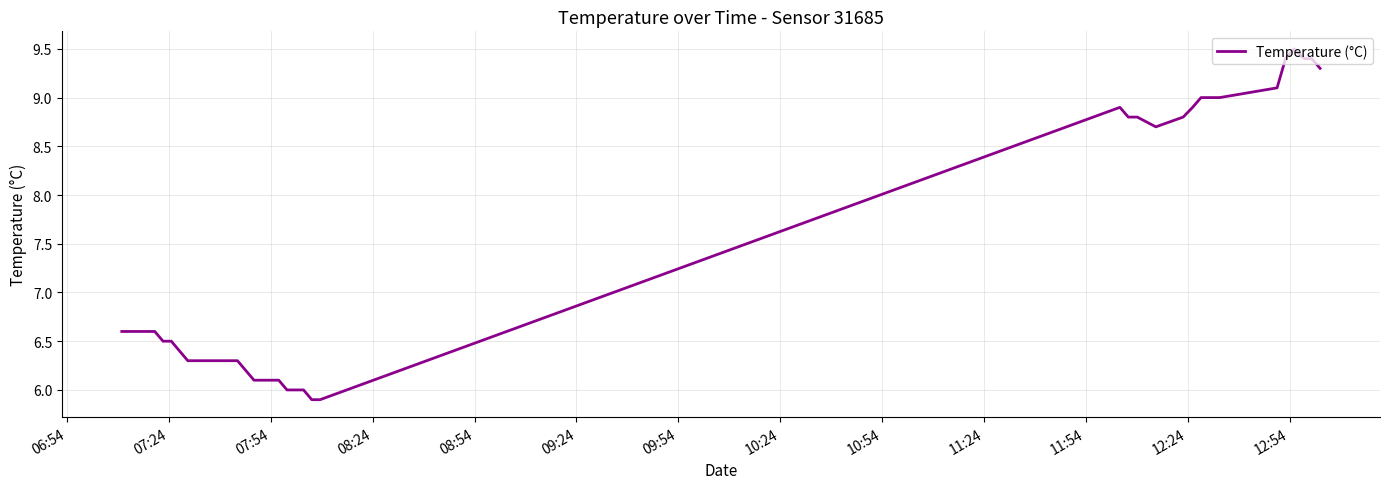

What is the smallest value displayed?

5.9